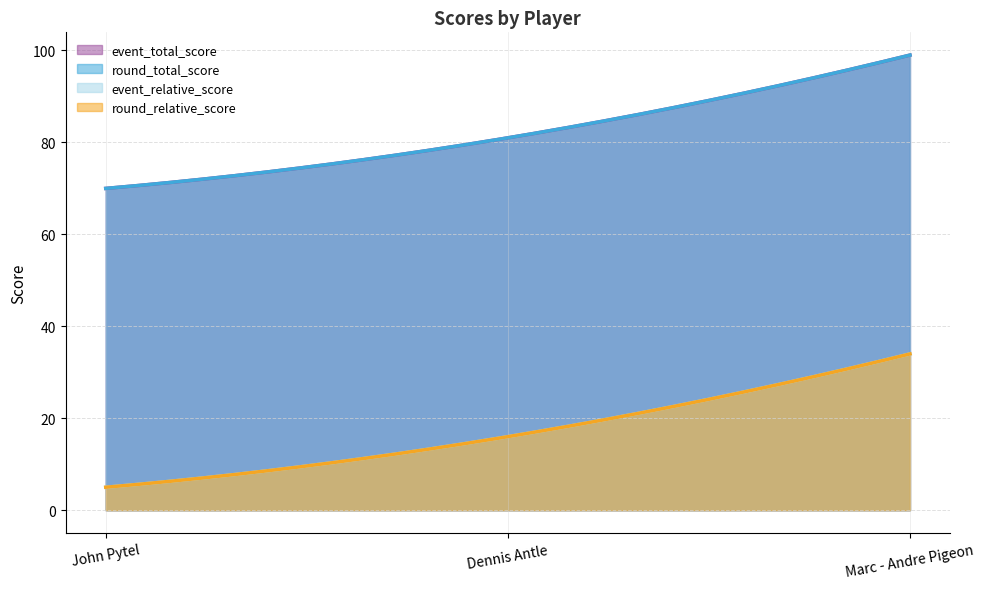

At which label does event_total_score first exceed 81?

Marc - Andre Pigeon